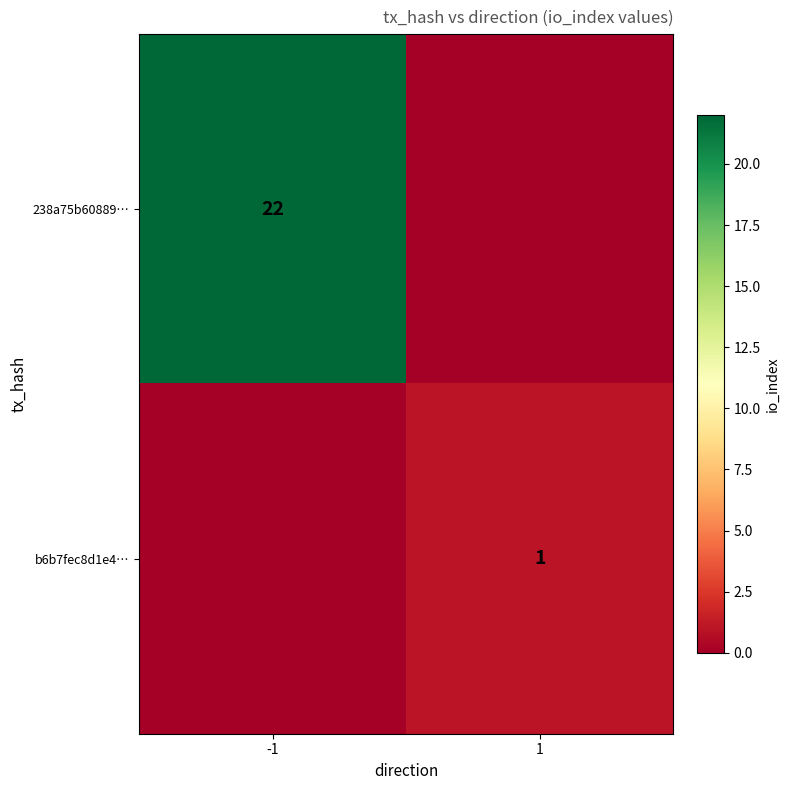

Which label corresponds to the largest value in the chart?

-1